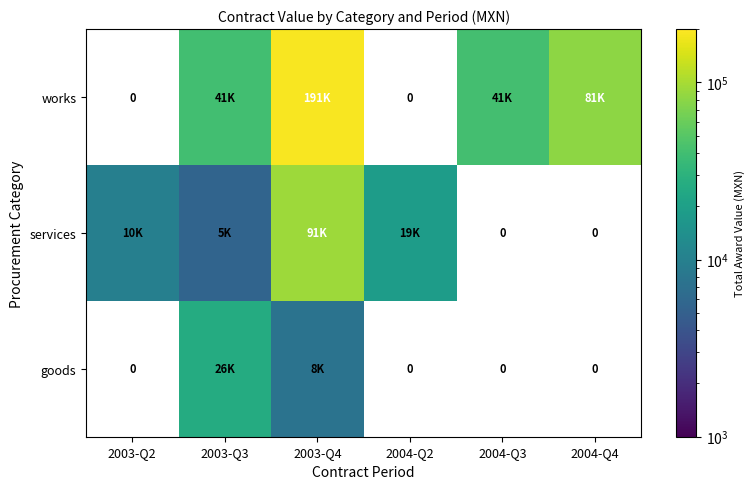

Between 2003-Q3 and 2004-Q3, which is larger?

2004-Q3